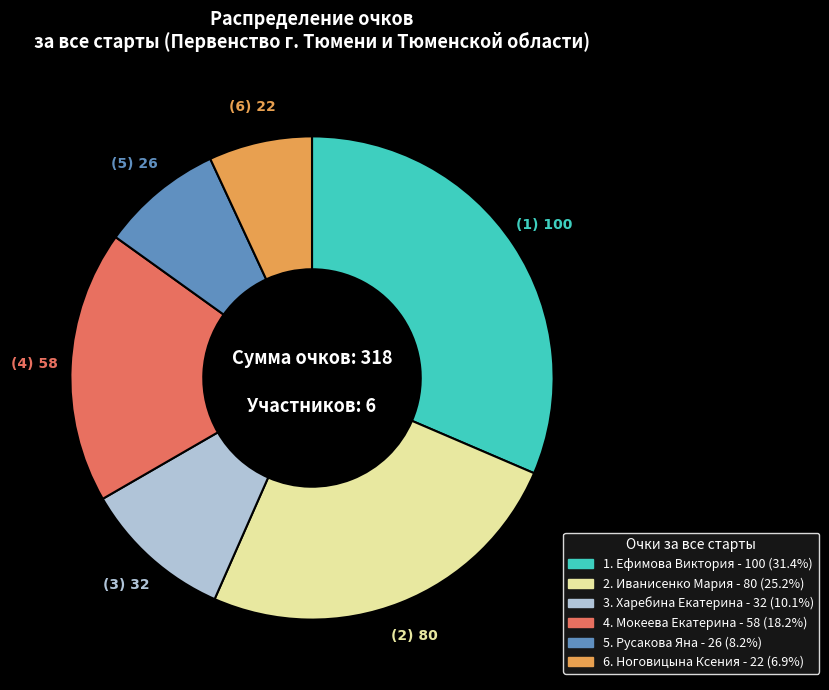

Is there any slice that represents more than half of the pie?

No